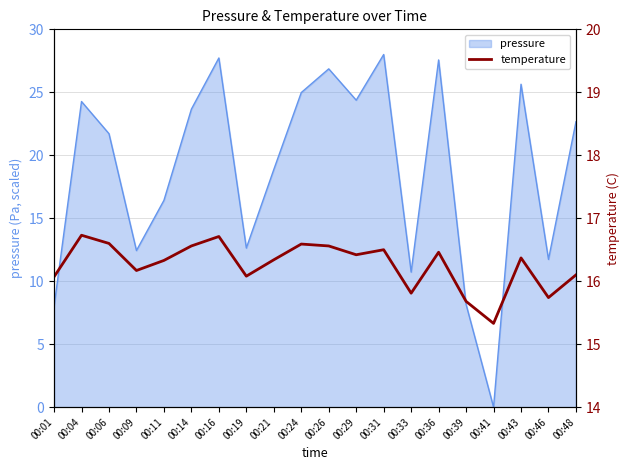

Reading right to left, transcribe all the data shown in this chart.

00:48=16.1	00:46=15.7	00:43=16.4	00:41=15.3	00:39=15.7	00:36=16.5	00:33=15.8	00:31=16.5	00:29=16.4	00:26=16.6	00:24=16.6	00:21=16.3	00:19=16.1	00:16=16.7	00:14=16.6	00:11=16.3	00:09=16.2	00:06=16.6	00:04=16.7	00:01=16.1